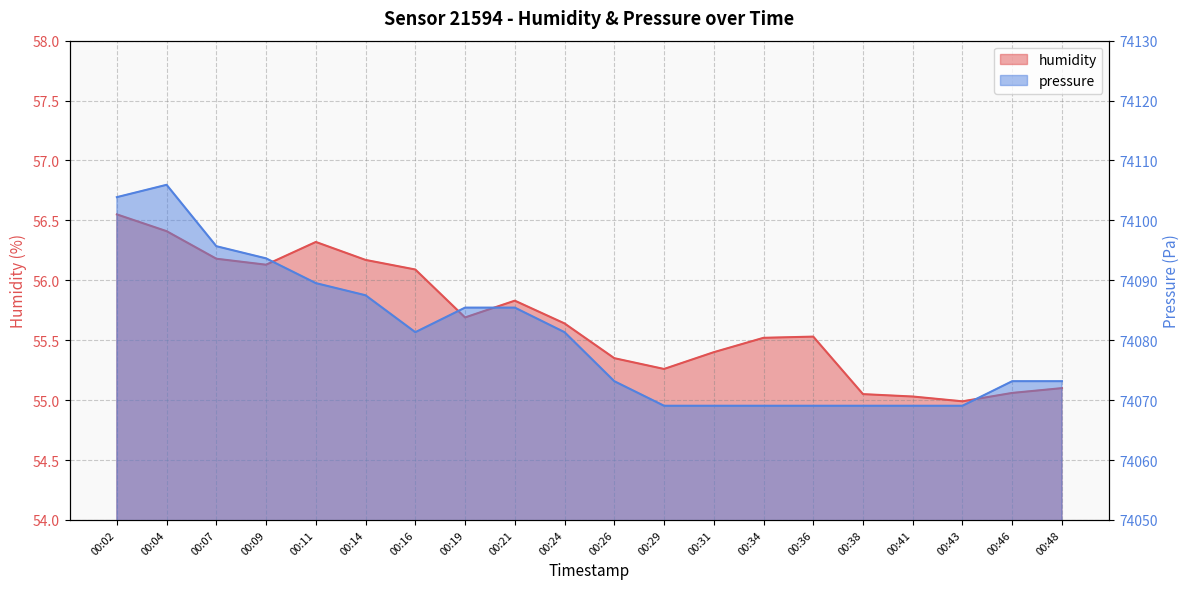

What is the value of the humidity point at the 6th from the left?

56.2